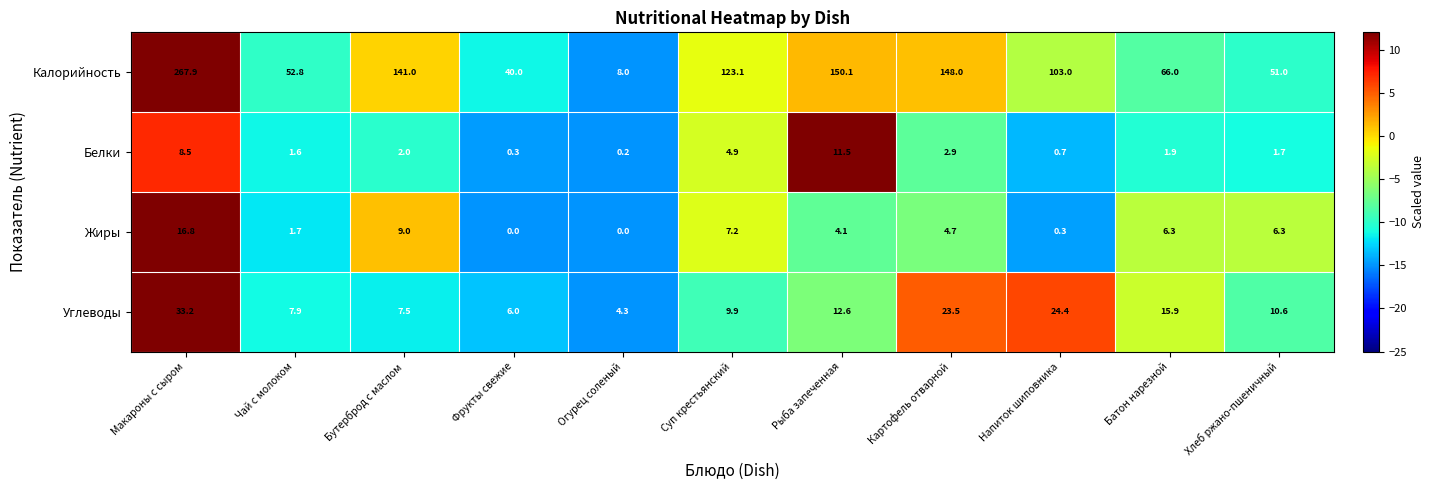

Where does the Белки series first go above 1?

Макароны с сыром